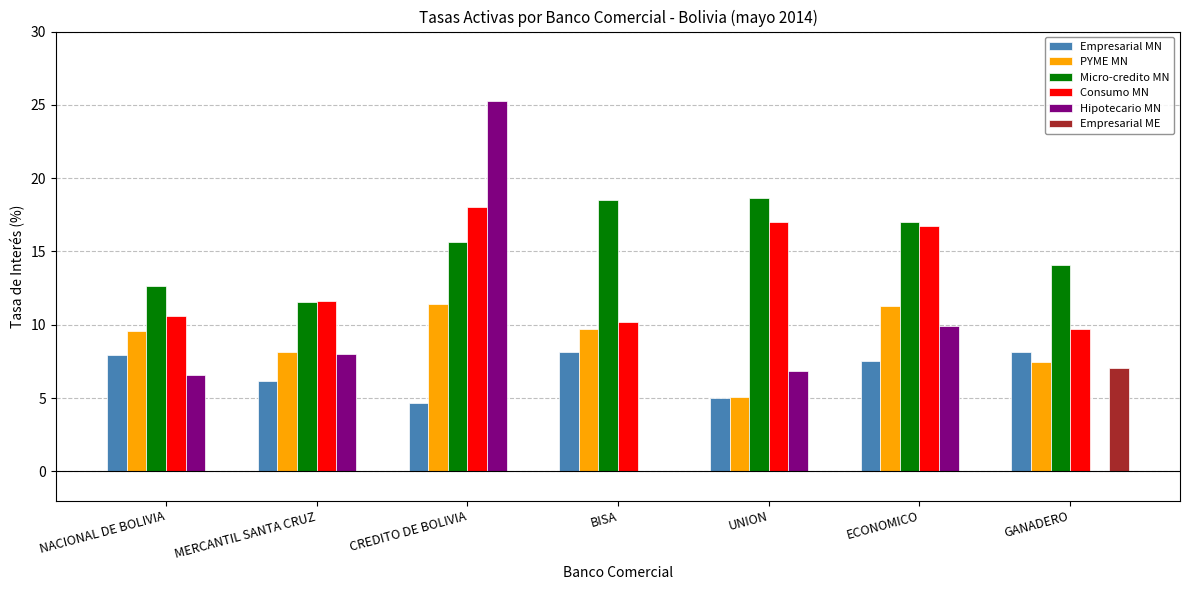

What is the highest value of the Hipotecario MN series?

25.3